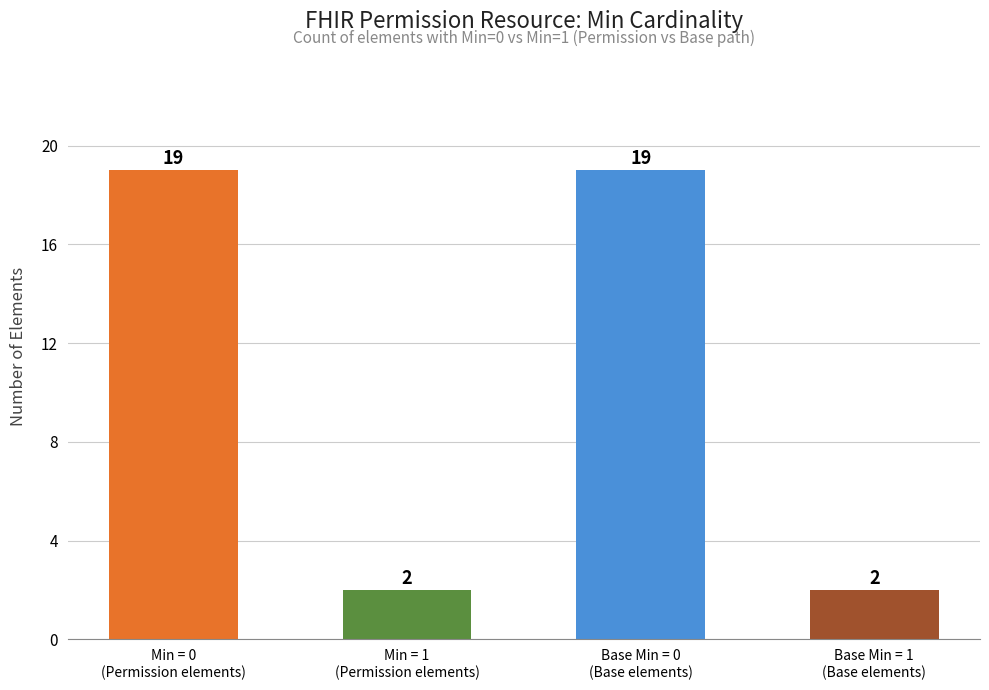

Which has a higher value, Base Min = 0
(Base elements) or Base Min = 1
(Base elements)?

Base Min = 0
(Base elements)